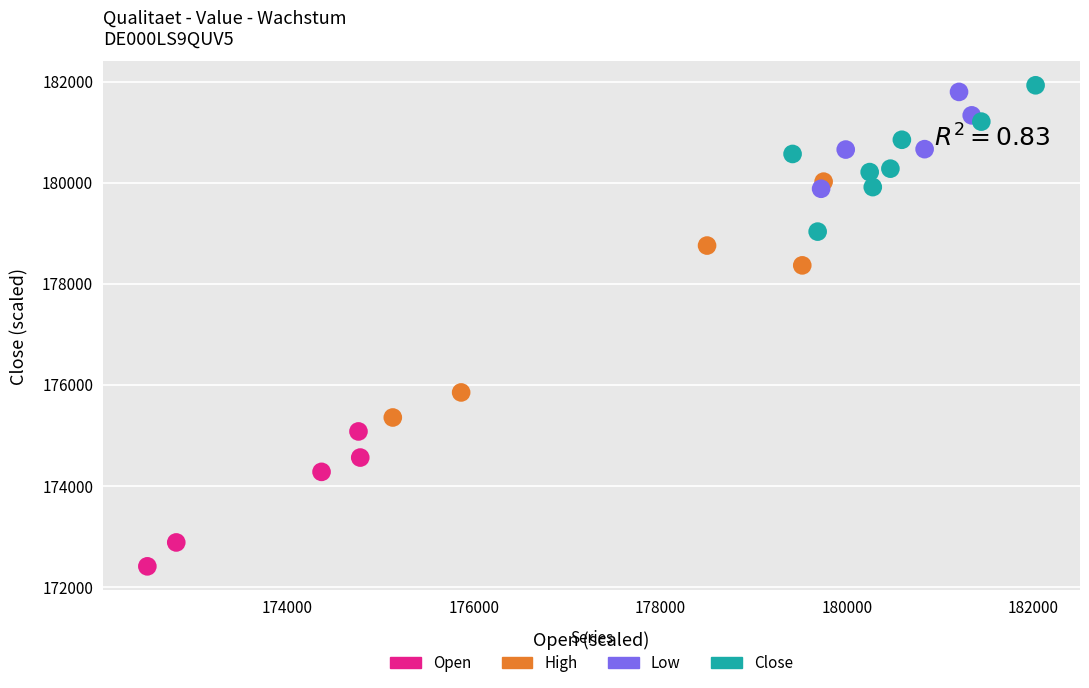

Which series reaches the minimum Y coordinate?

Open